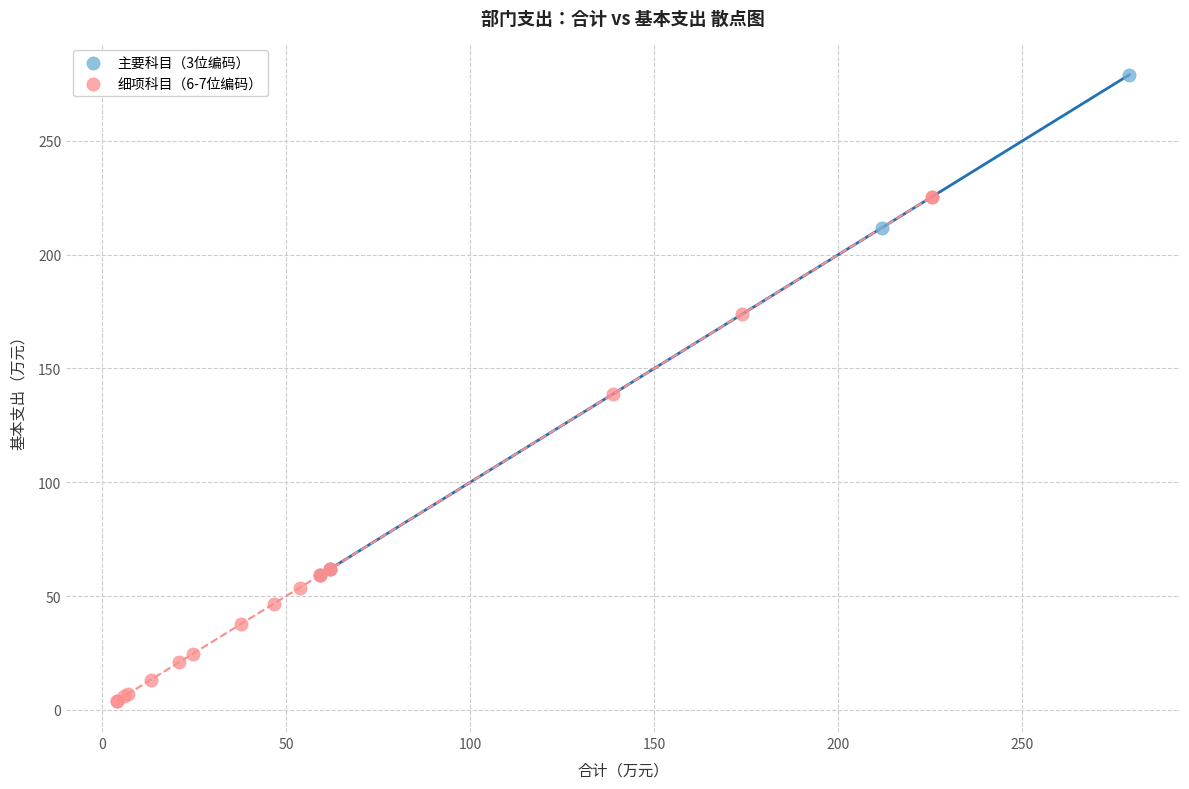

Which series contains the highest Y value?

主要科目（3位编码）